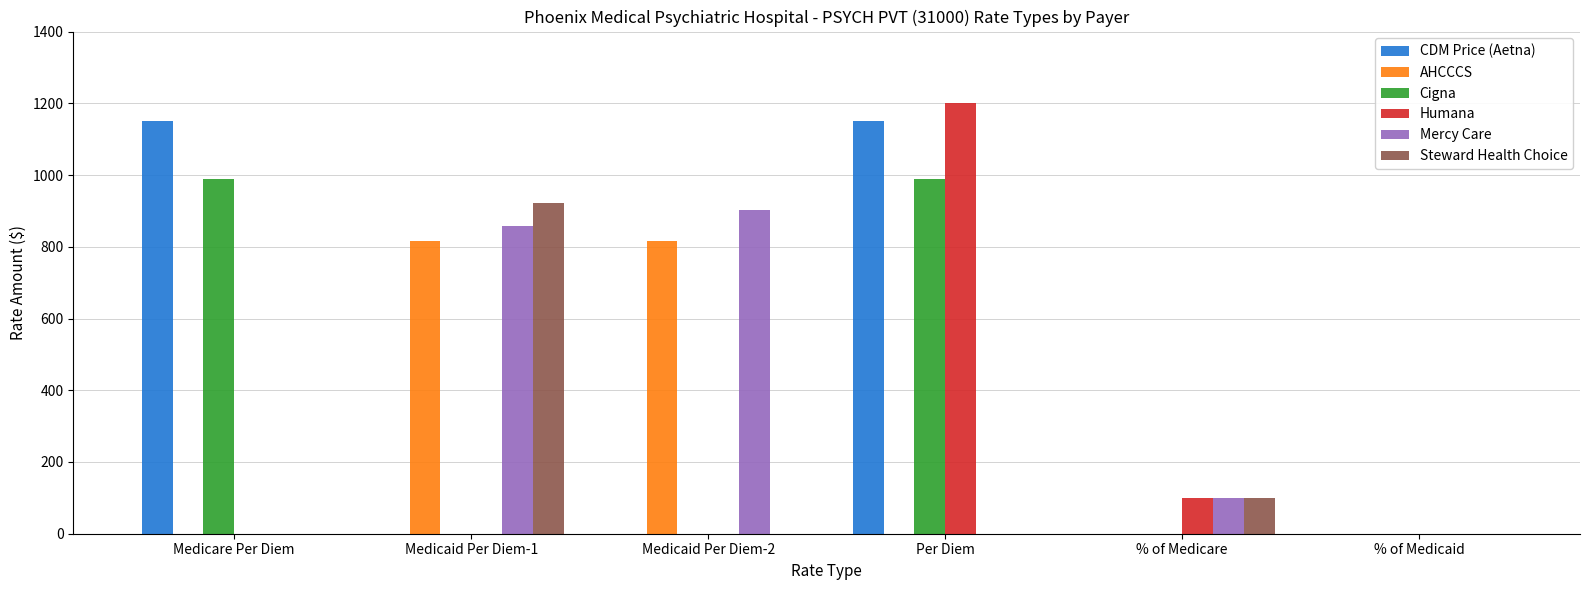

How many groups of bars are there?

6